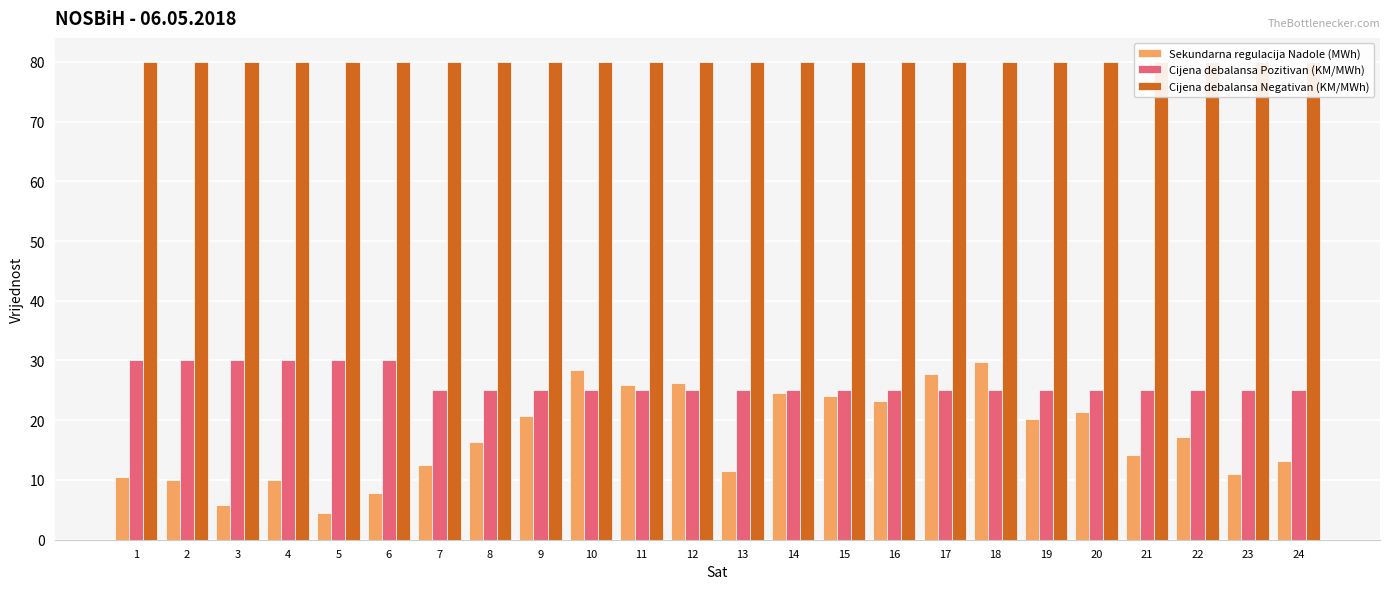

Which series has the widest spread of values?

Sekundarna regulacija Nadole (MWh)